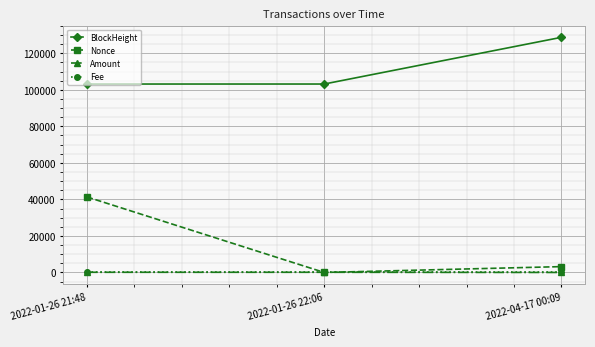

List the labels in order of Nonce value, smallest first.

2022-01-26 22:06, 2022-04-17 00:09, 2022-01-26 21:48